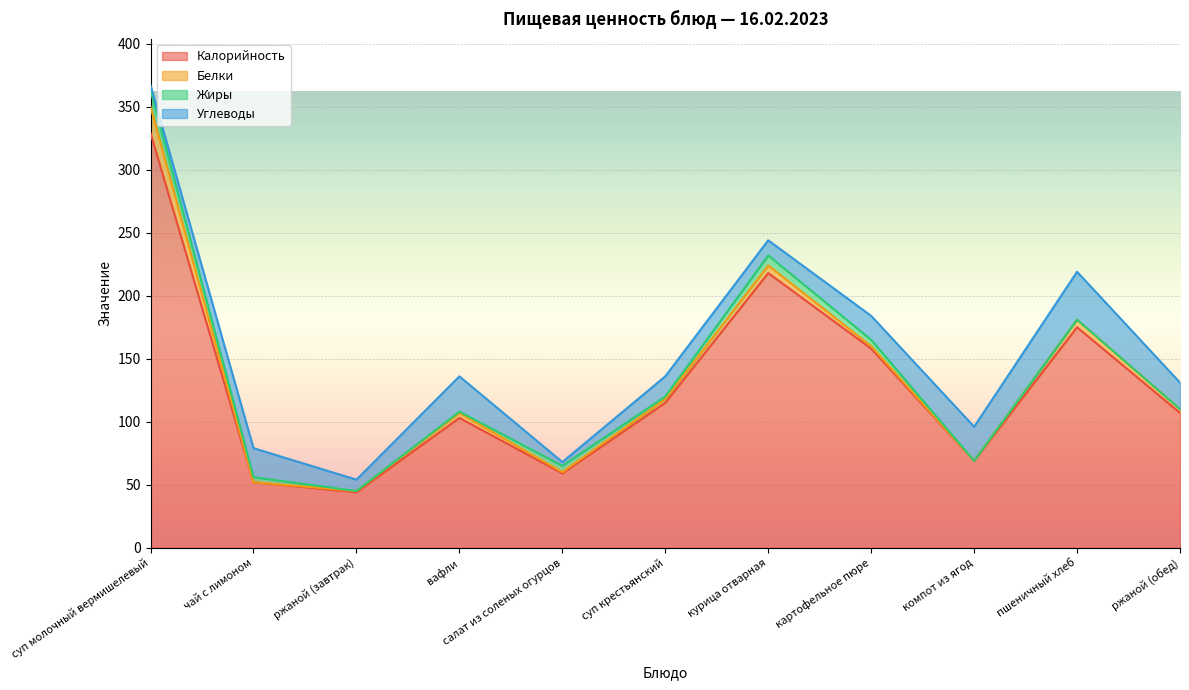

True or false: Белки and Жиры intersect in this chart.

True